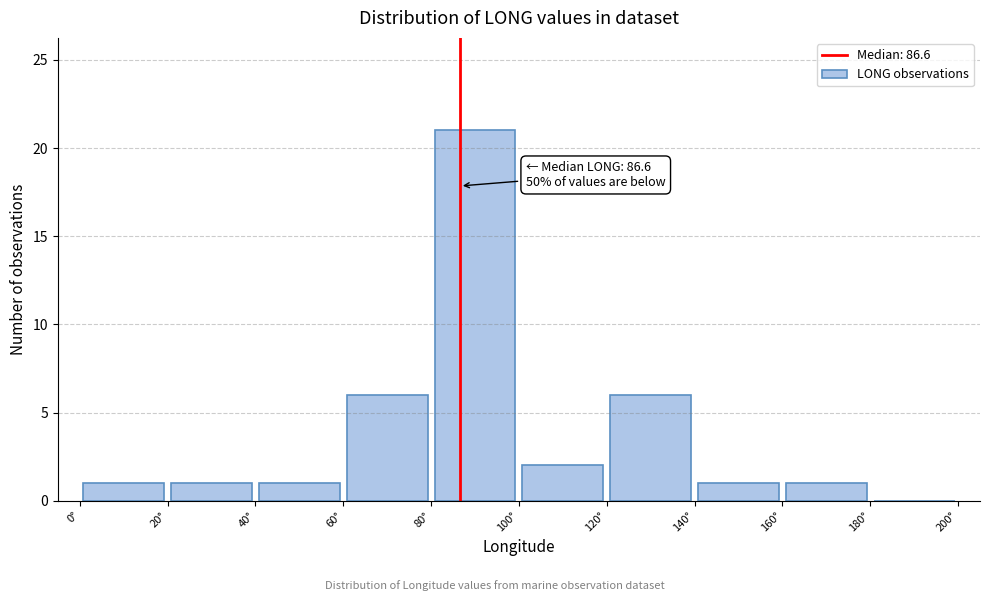

Which range on the x-axis has the tallest bar?

80 to 100